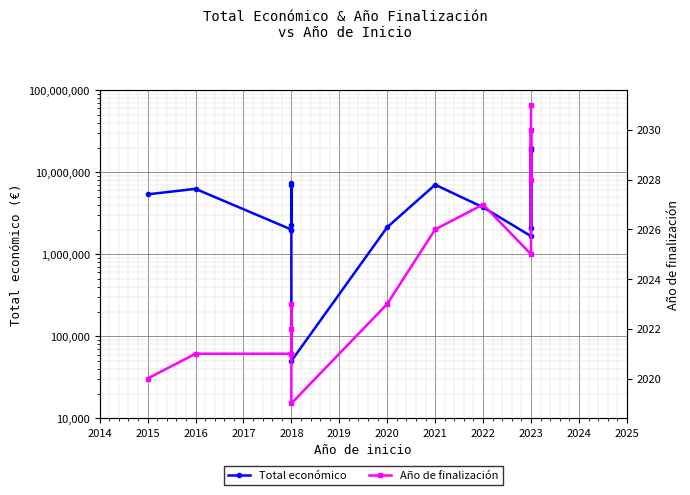

At 2023, list the series in order from smallest to largest.

Año de finalización, Total económico